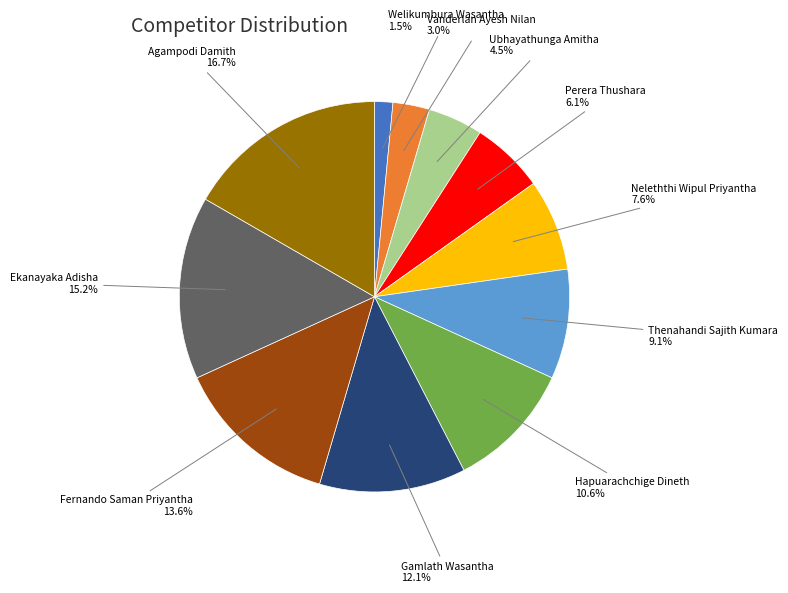

Is there any slice that represents more than half of the pie?

No